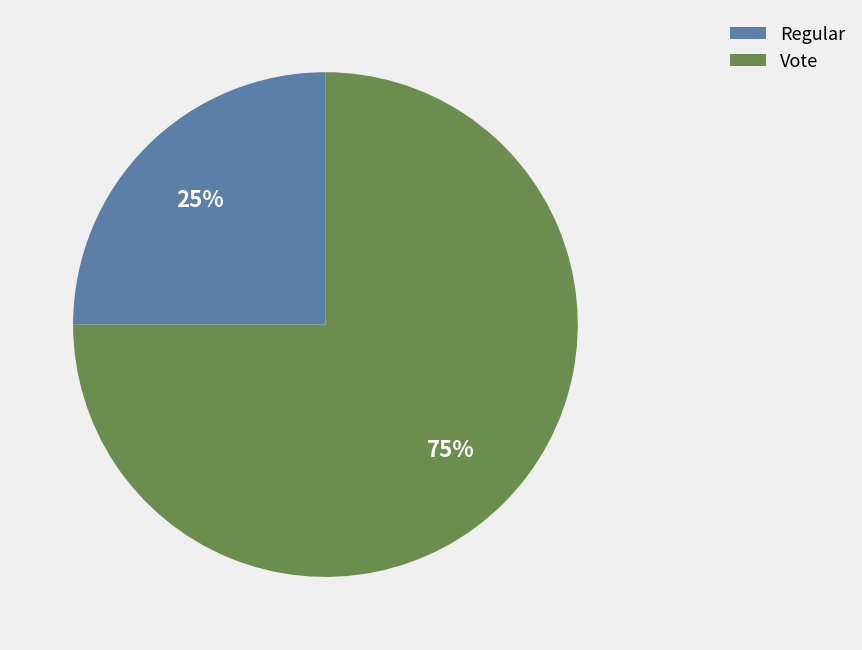

Is Vote the majority of the pie?

Yes